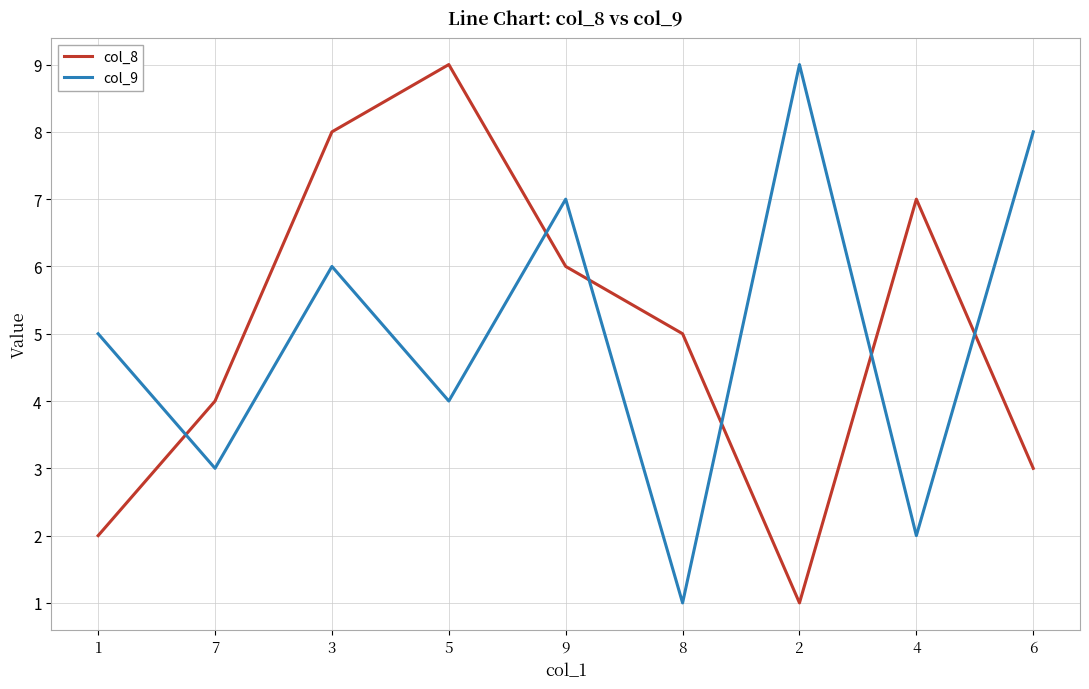

What position from the left is 6?

9